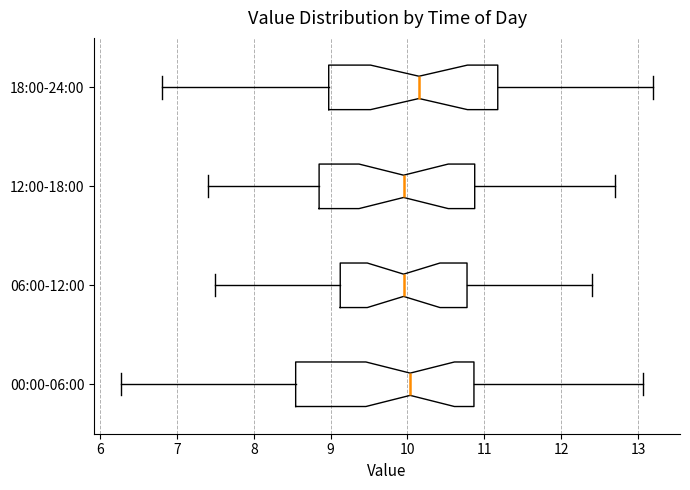

Reading bottom to top, read every box against the x-axis: the position of its median line, the range the box covers, and the ends of its whiskers. The values are not printed on the chart, so give them approximately, as read against the axis.

00:00-06:00: median 10.0, box 8.5 to 10.9, whiskers 6.3 to 13.1
06:00-12:00: median 10.0, box 9.1 to 10.8, whiskers 7.5 to 12.4
12:00-18:00: median 10.0, box 8.9 to 10.9, whiskers 7.4 to 12.7
18:00-24:00: median 10.2, box 9.0 to 11.2, whiskers 6.8 to 13.2